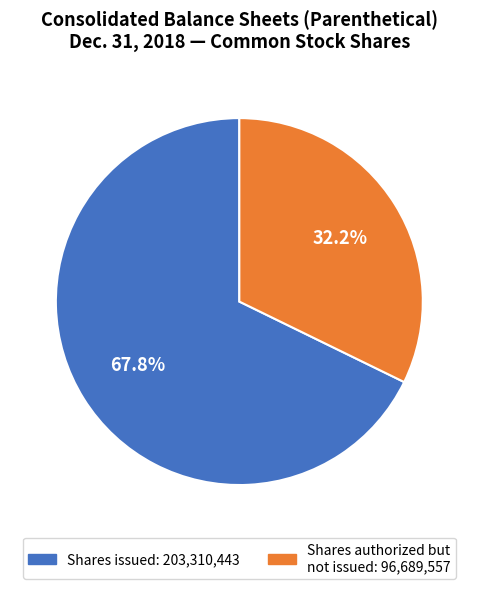

Is there any slice that represents more than half of the pie?

Yes